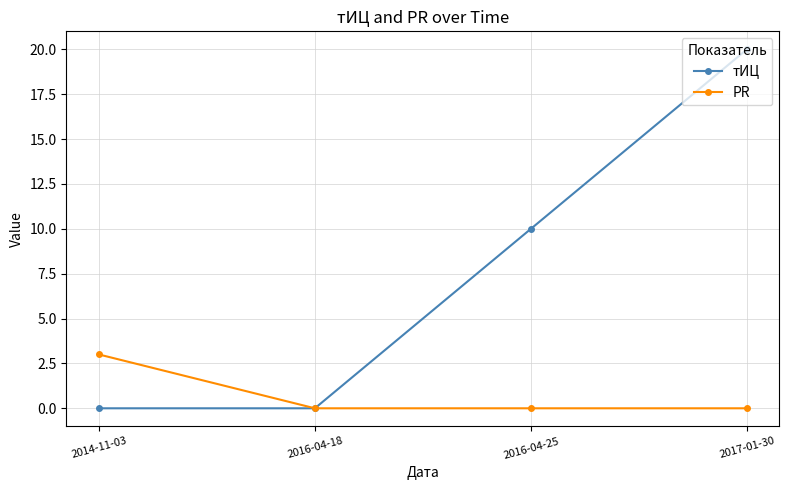

What is the spread (max minus min) of values at 2016-04-25?

10